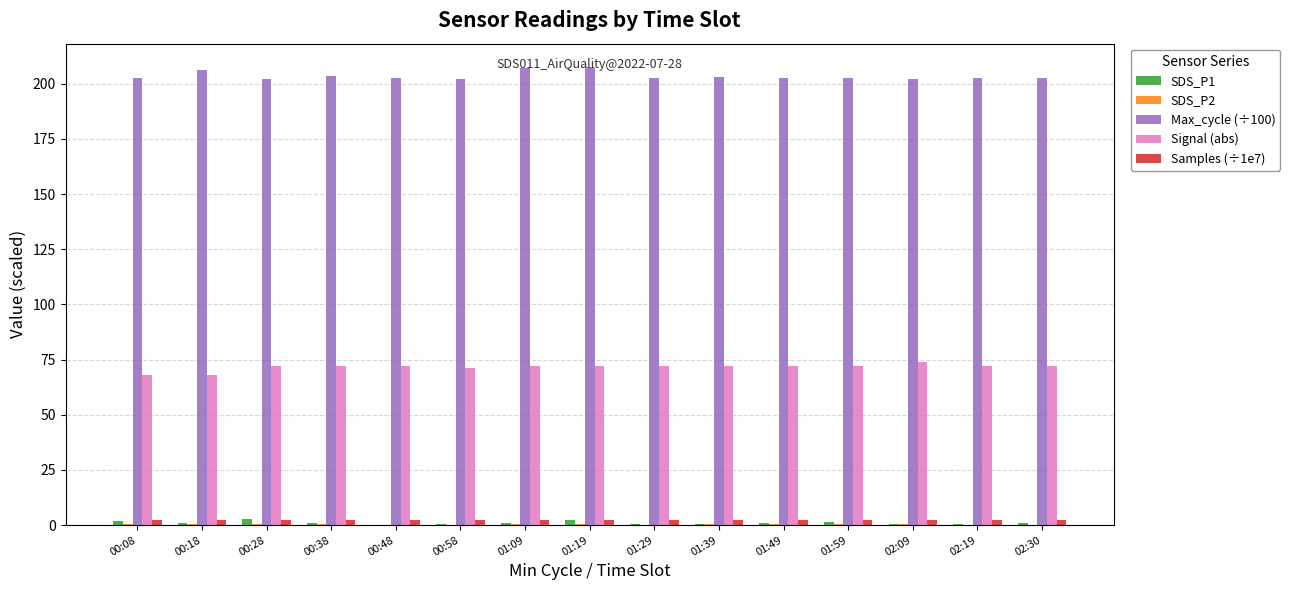

What is the greatest value displayed?

207.8